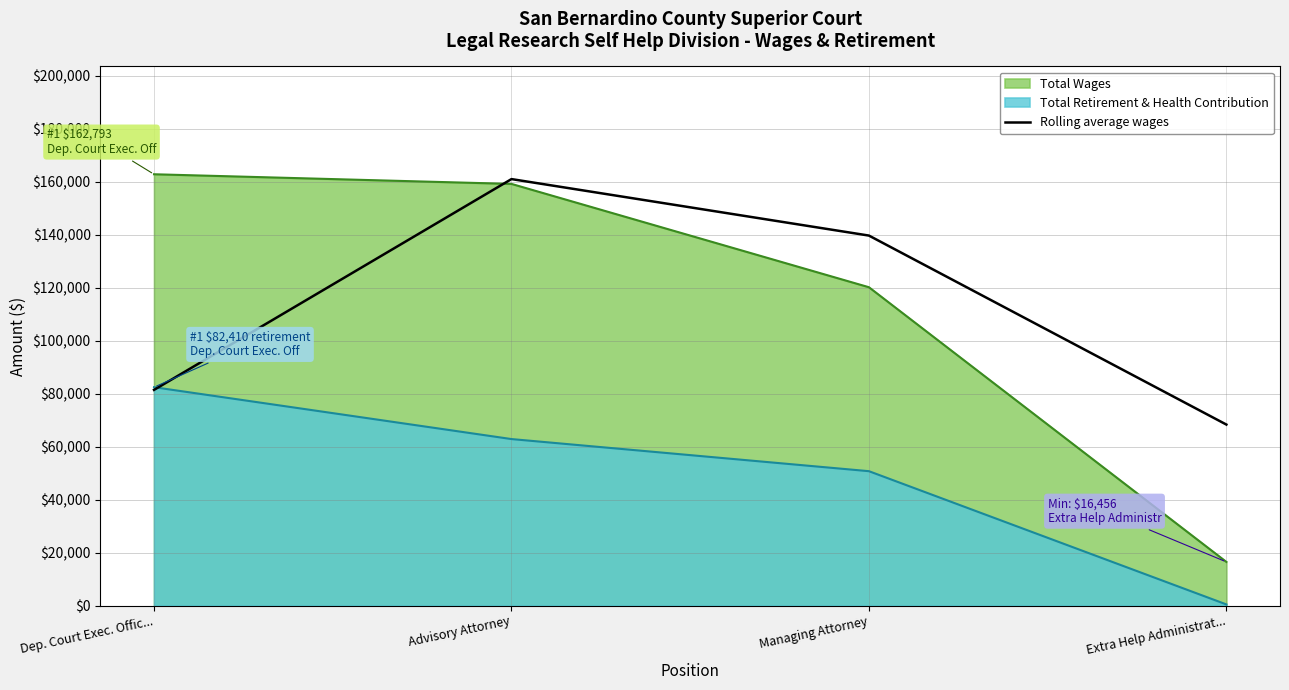

At which category does the chart reach its peak across all series?

Advisory Attorney